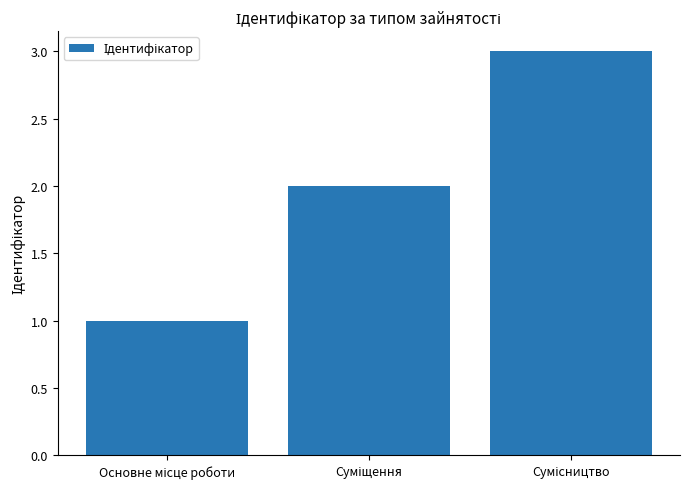

Does the chart contain stacked bars?

No